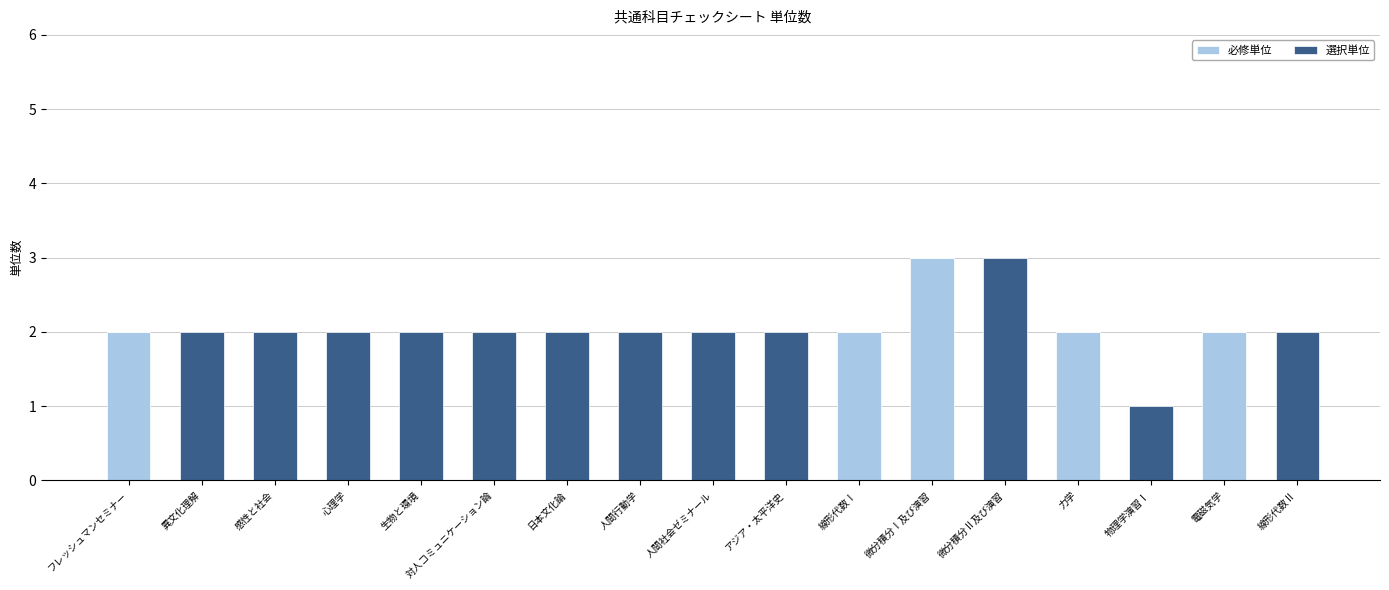

Is it true that 必修単位 equals 0 at アジア・太平洋史?

True